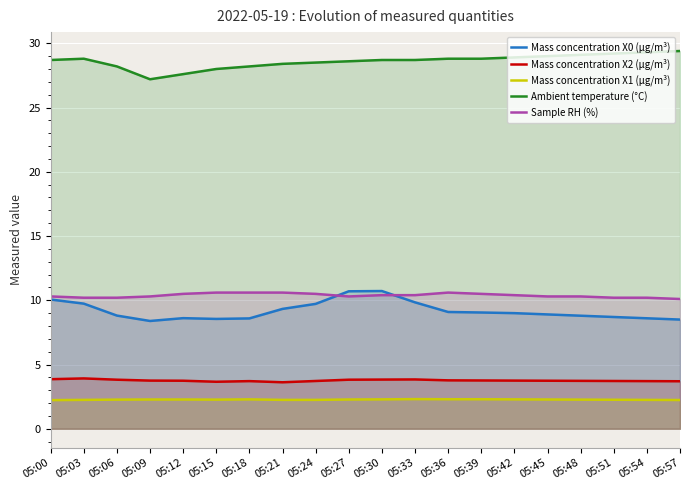

What value does the Mass concentration X2 (μg/m³) series have at 05:00?

3.9